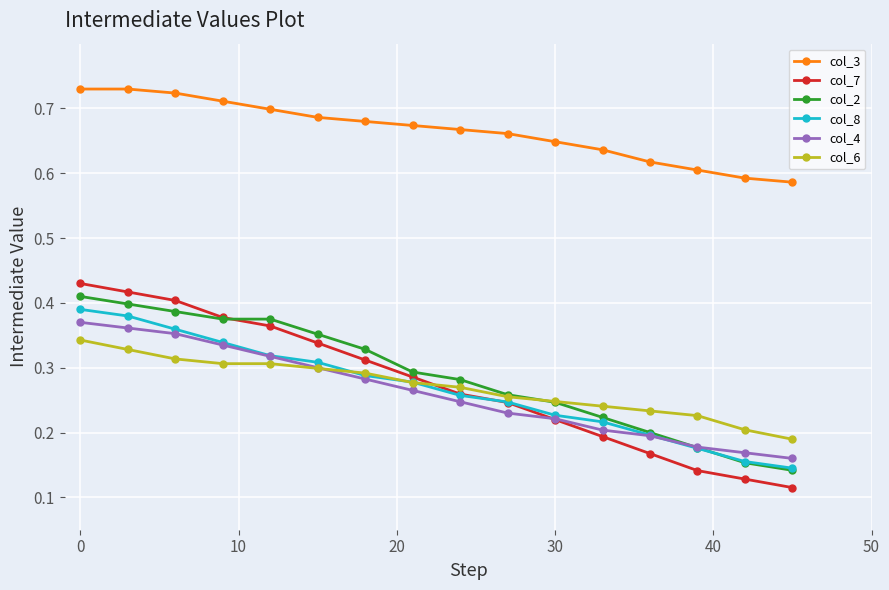

Which series has the largest range (max minus min)?

col_7